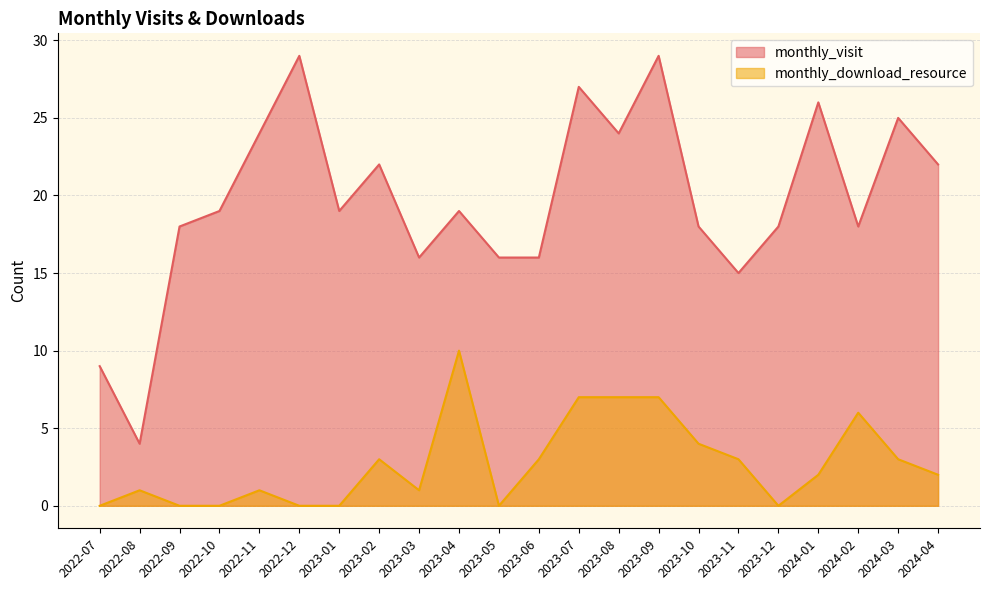

Reading left to right, extract all data points from this chart.

monthly_visit: 9	4	18	19	24	29	19	22	16	19	16	16	27	24	29	18	15	18	26	18	25	22
monthly_download_resource: 0	1	0	0	1	0	0	3	1	10	0	3	7	7	7	4	3	0	2	6	3	2